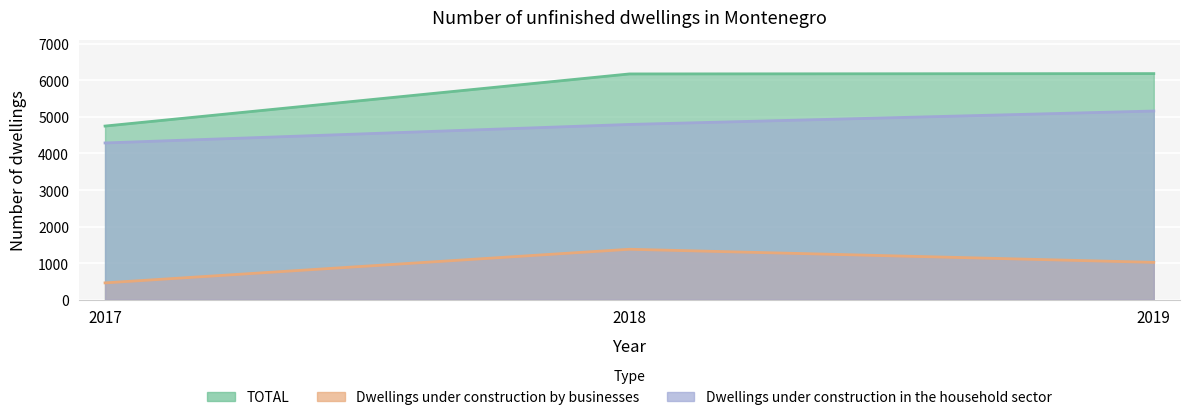

What is the spread (max minus min) of values at 2019?

5160